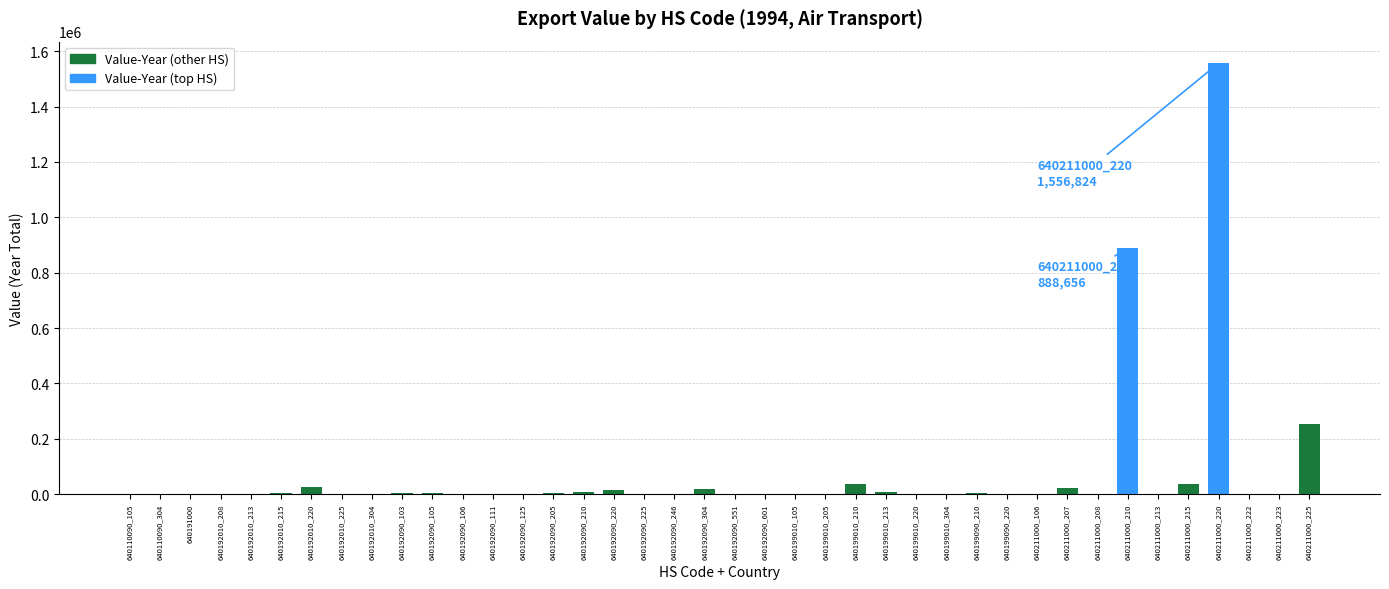

What is the greatest value displayed?

1556824